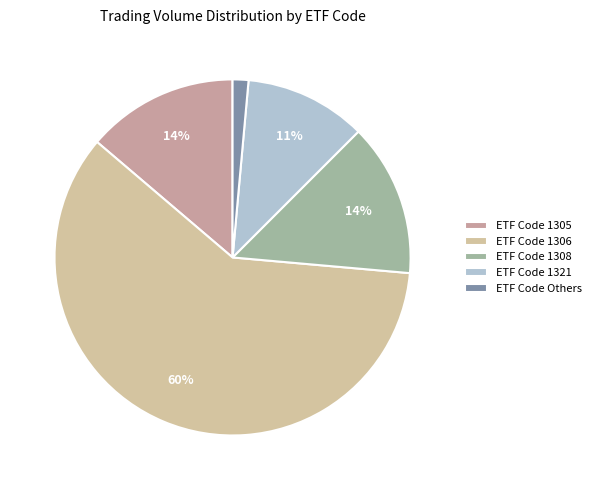

Count the number of slices in the pie.

5